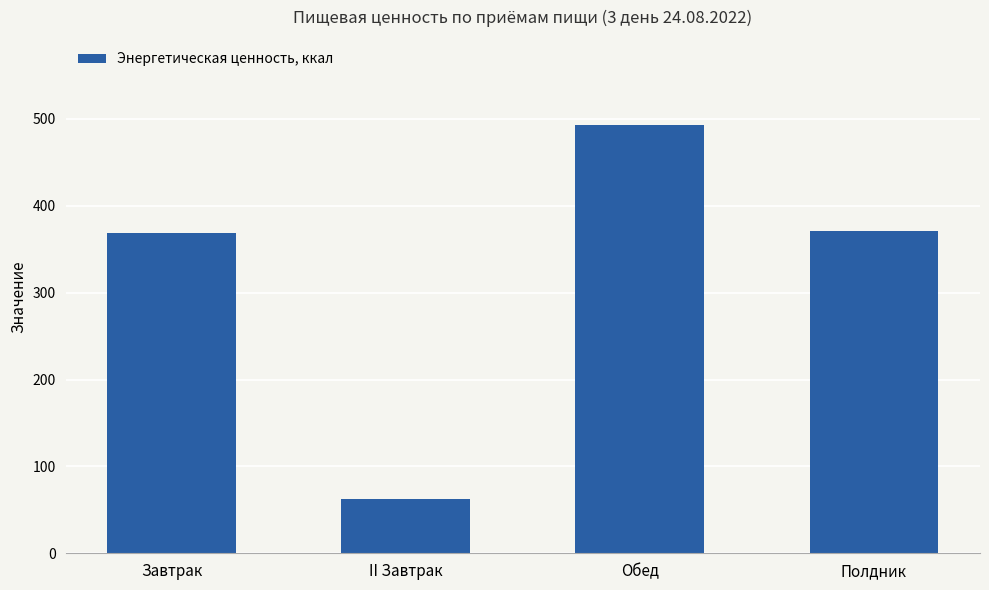

What is the change in value from II Завтрак to Полдник?

+308.4